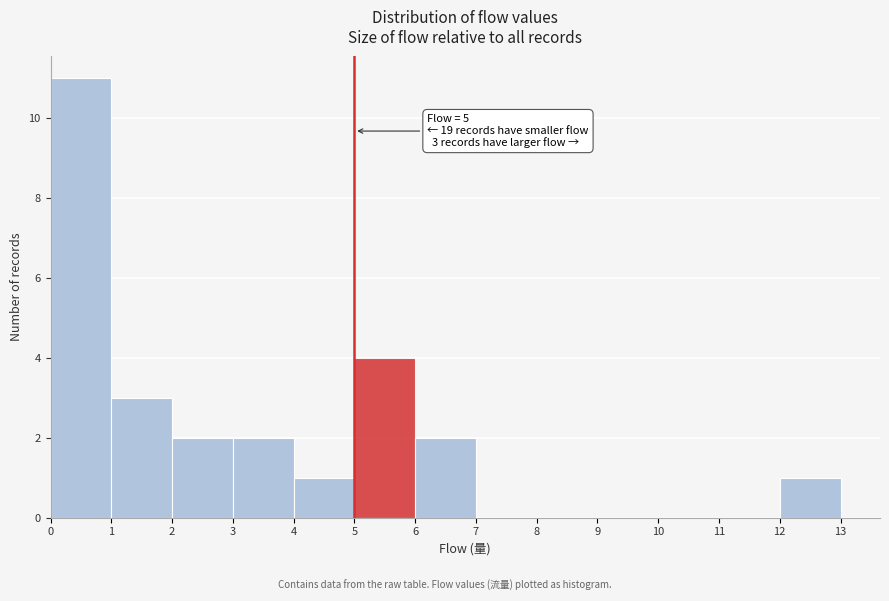

Over which range of the x-axis is the bar tallest?

0 to 1